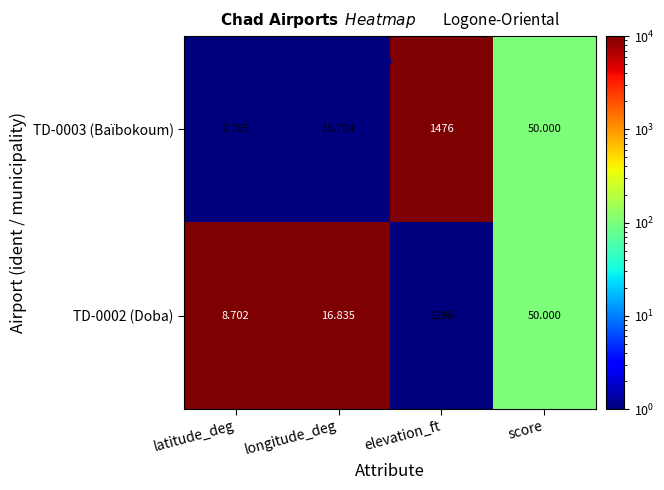

At which label does TD-0002 (Doba) first exceed 50?

elevation_ft